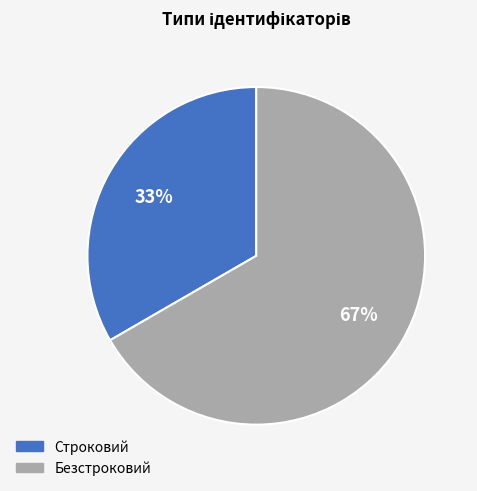

How many slices are in this pie chart?

2